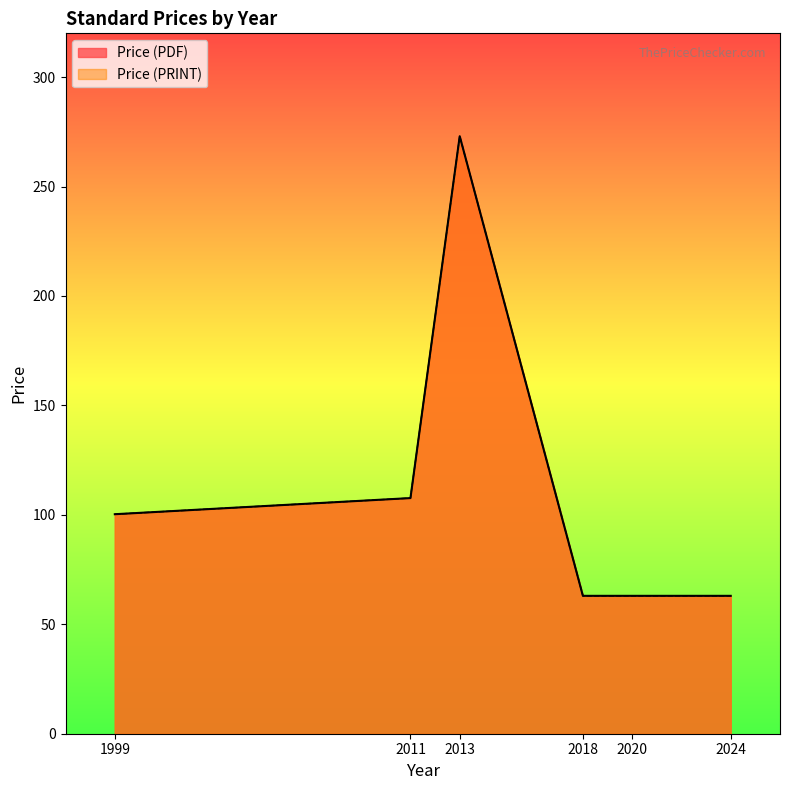

Does the chart display data point markers on the line(s)?

No